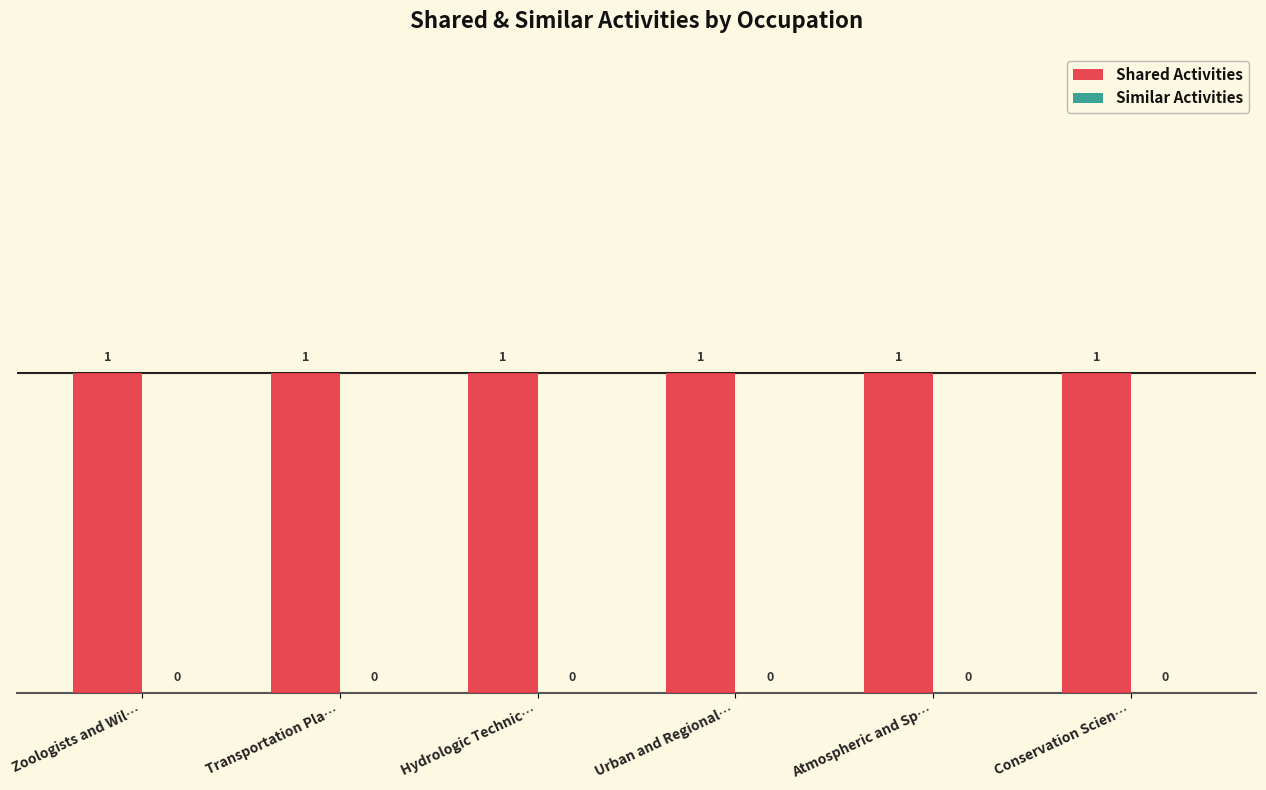

List the series in order of their peak value, highest first.

Shared Activities, Similar Activities